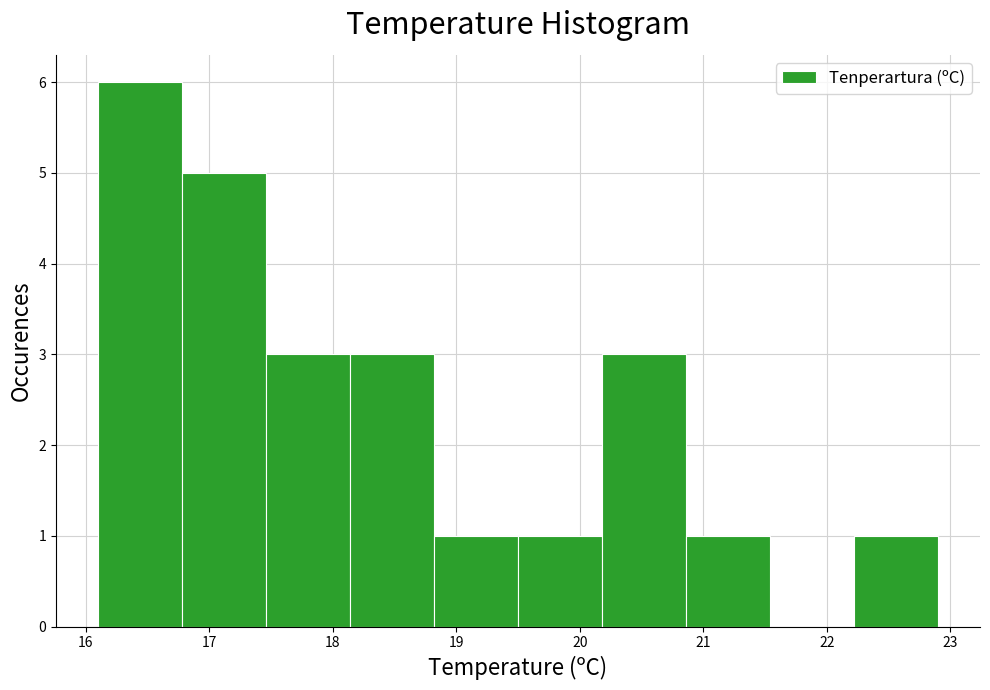

Reading left to right, transcribe this chart: for each bar, give the range it covers on the x-axis and its height. Neither the bar edges nor the heights are printed on the chart, so give them approximately, as read against the axes.

16.10 to 16.78: 6
16.78 to 17.46: 5
17.46 to 18.14: 3
18.14 to 18.82: 3
18.82 to 19.50: 1
19.50 to 20.18: 1
20.18 to 20.86: 3
20.86 to 21.54: 1
21.54 to 22.22: 0
22.22 to 22.90: 1